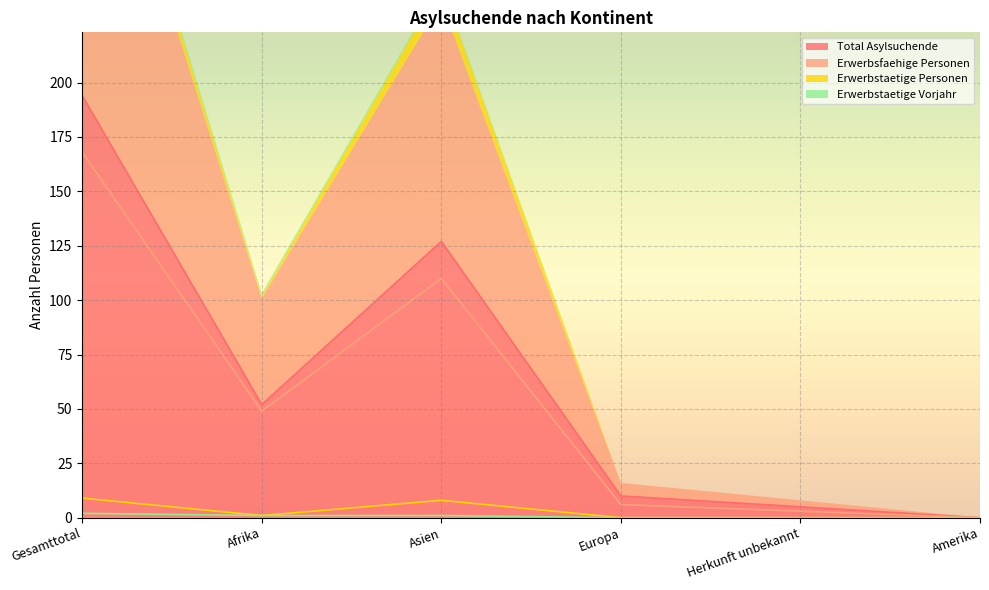

What position from the left is Herkunft unbekannt?

5